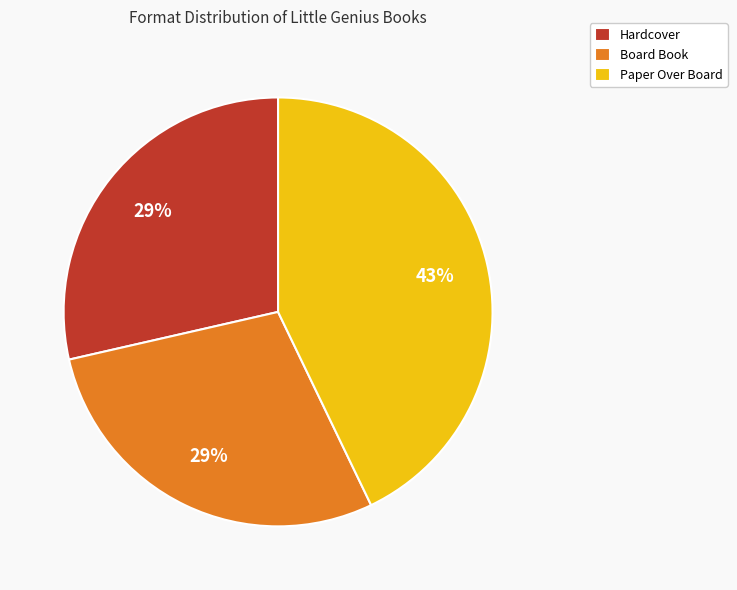

What percentage is the Paper Over Board slice, to the nearest percent?

43%